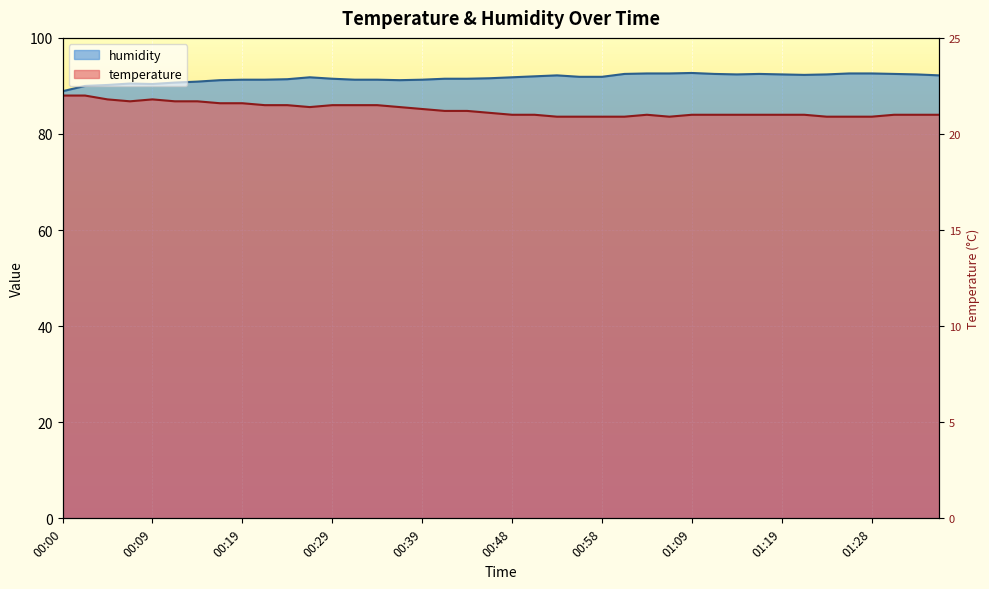

What is the value of the temperature point at the 23rd from the left?

83.6